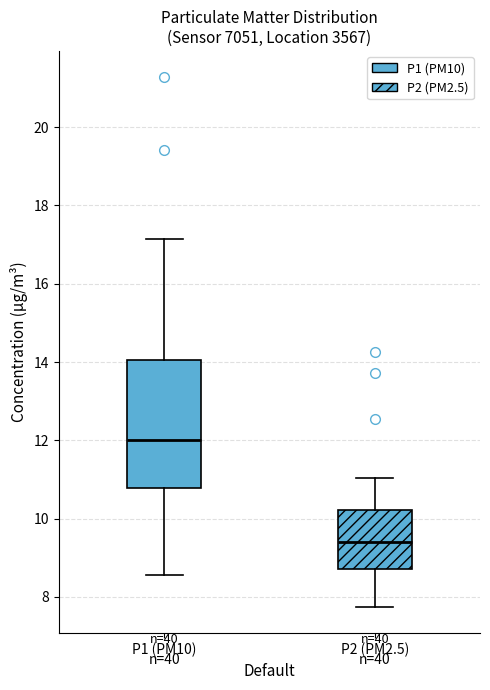

Comparing the boxes themselves (not the whiskers), which one is the tallest?

P1 (PM10)